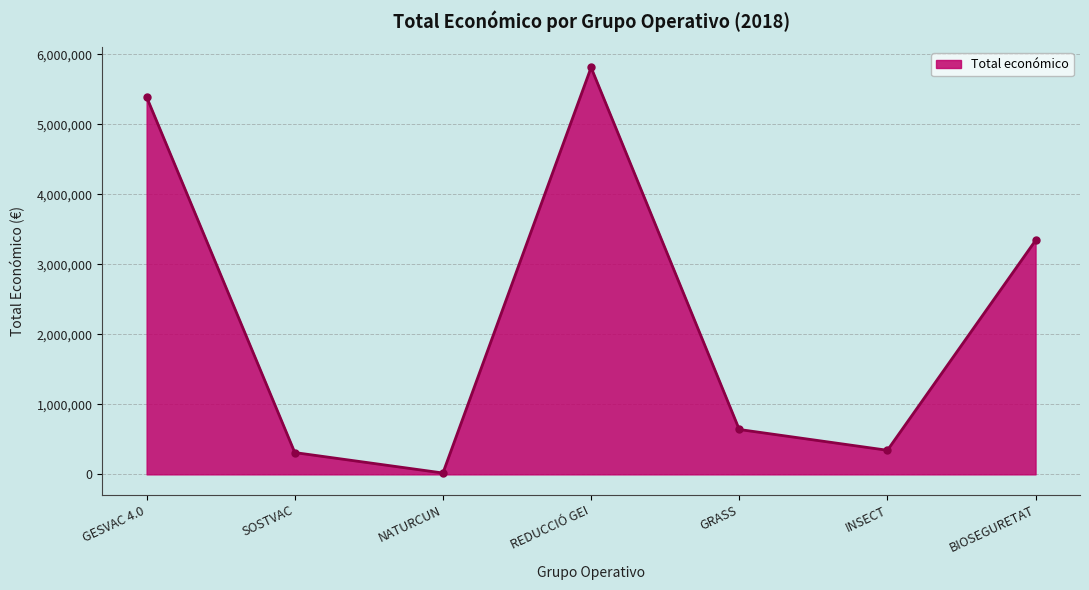

At which category does the chart reach its peak across all series?

REDUCCIÓ GEI